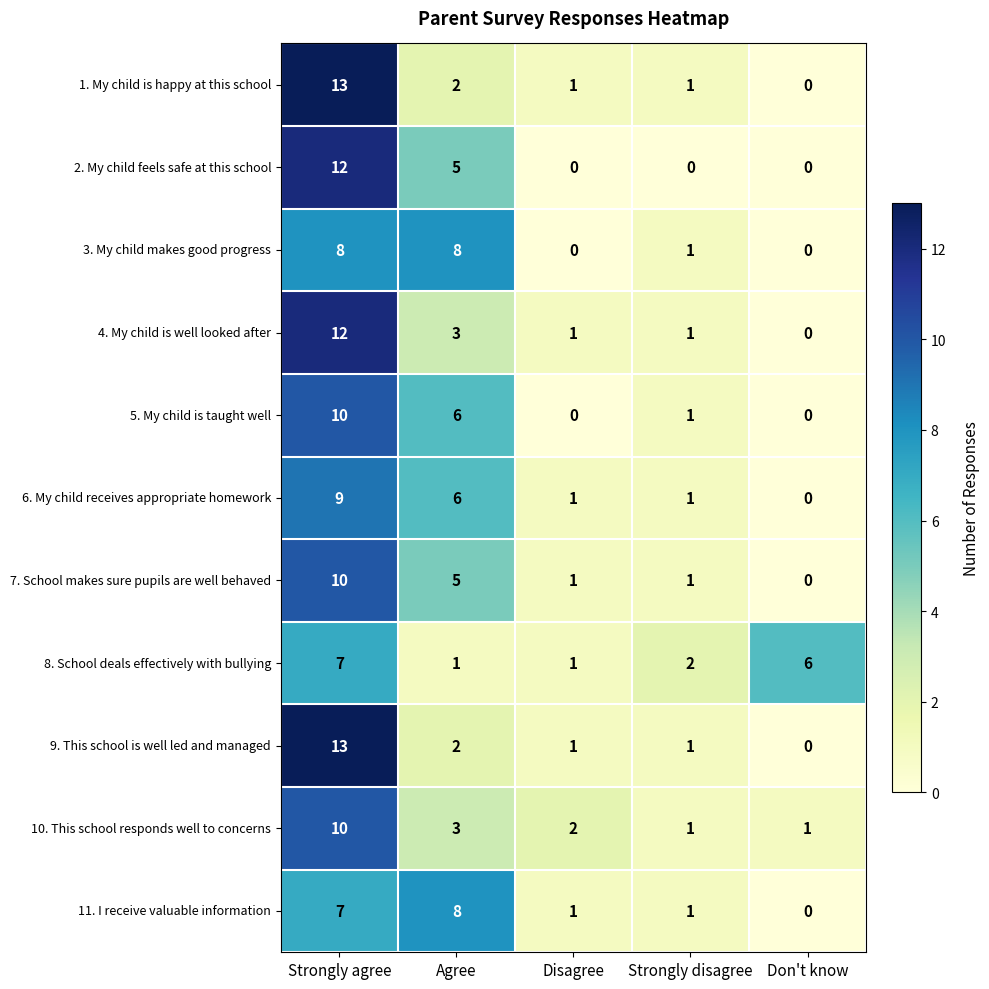

At which category is the sum across all series the highest?

Strongly agree